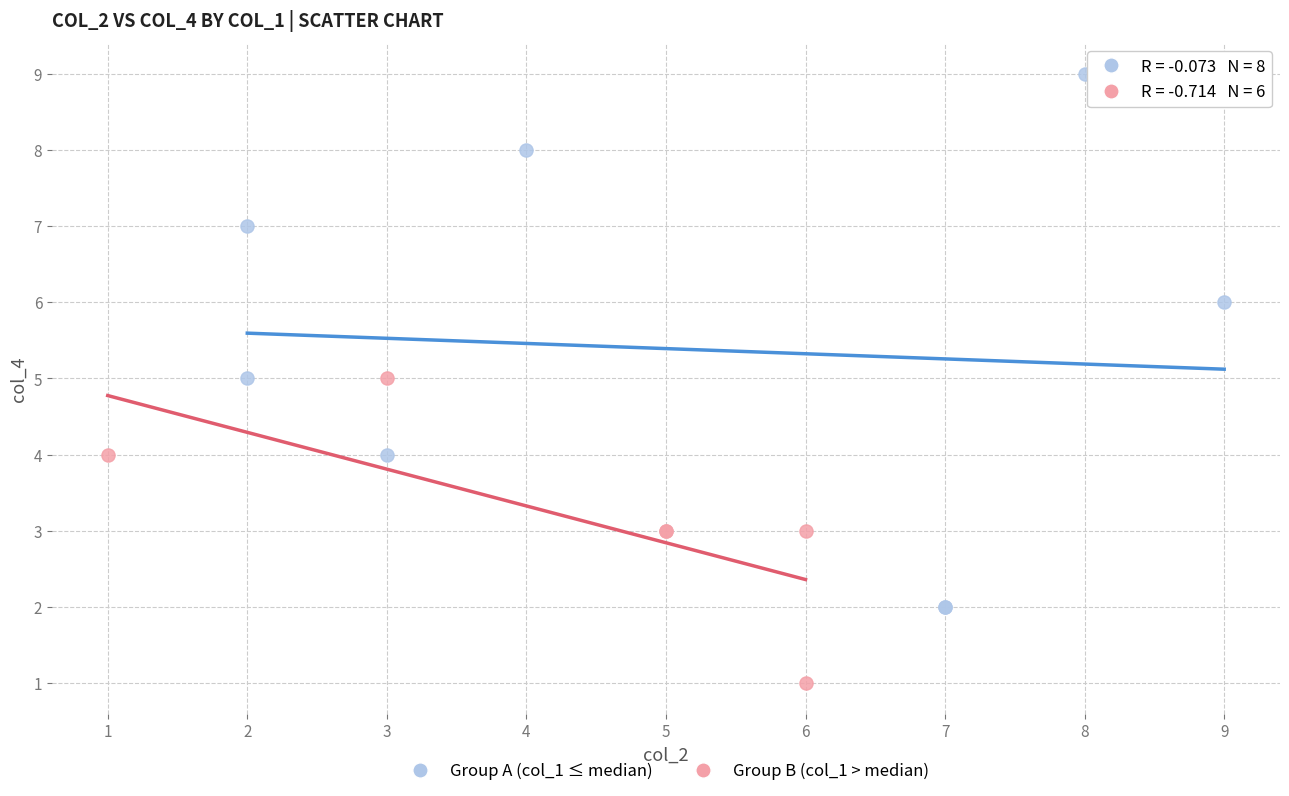

Which series has the largest Y range (max minus min)?

Group A (col_1 ≤ median)